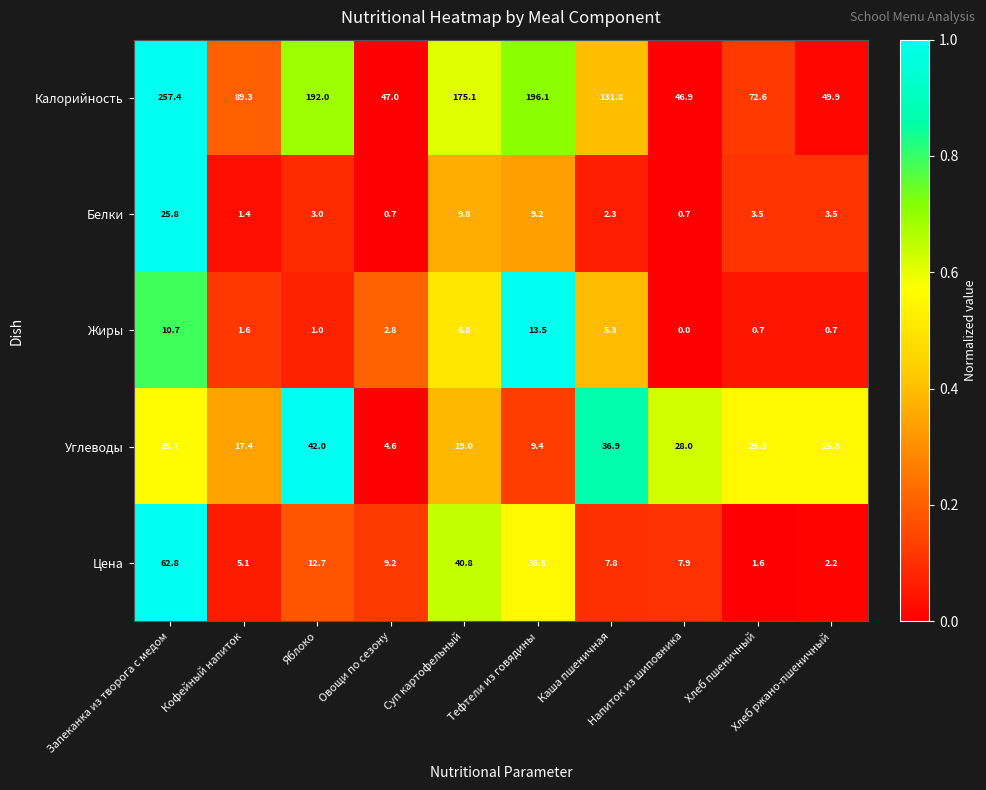

Which series has the largest range (max minus min)?

Калорийность